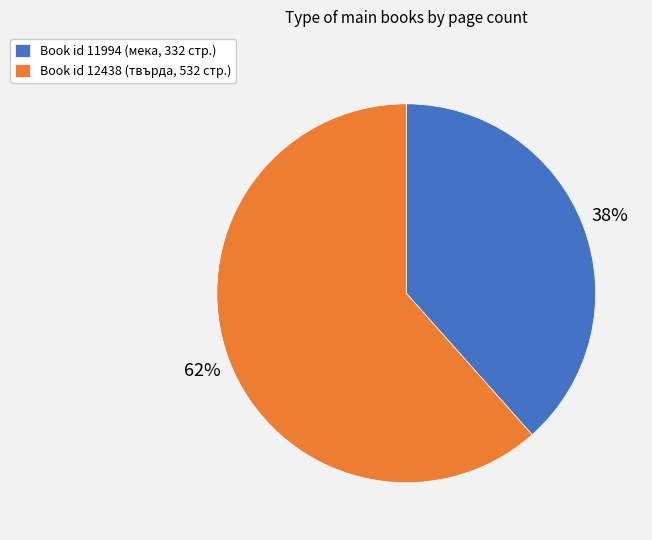

How many segments does this pie chart have?

2